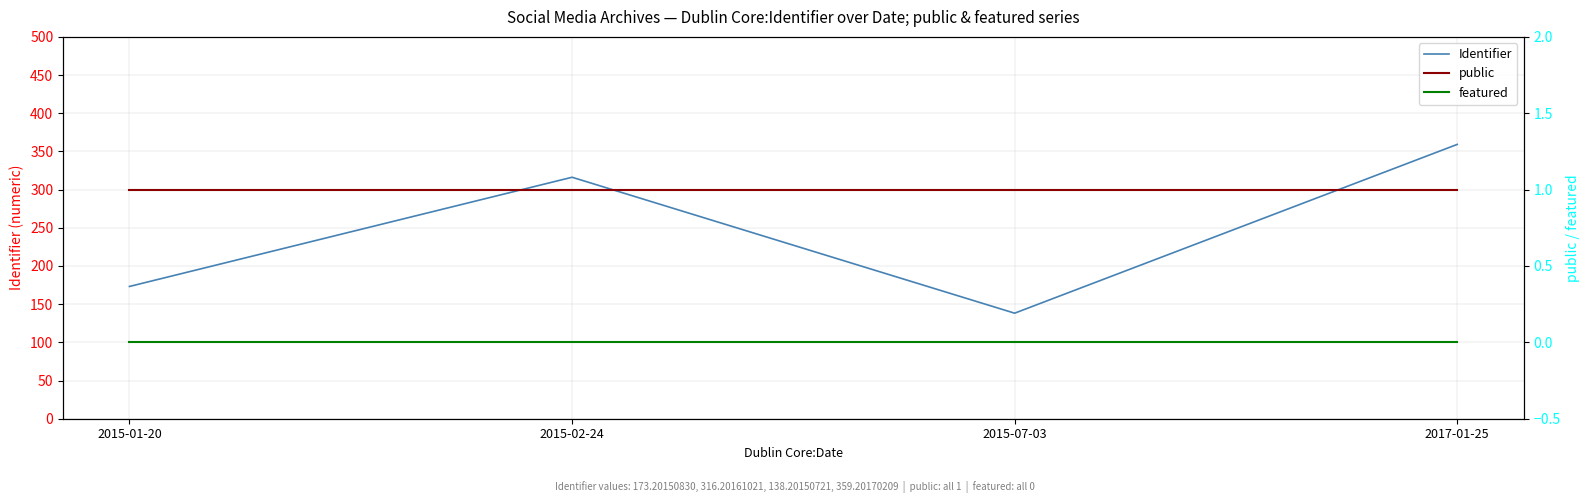

True or false: featured and public intersect in this chart.

False